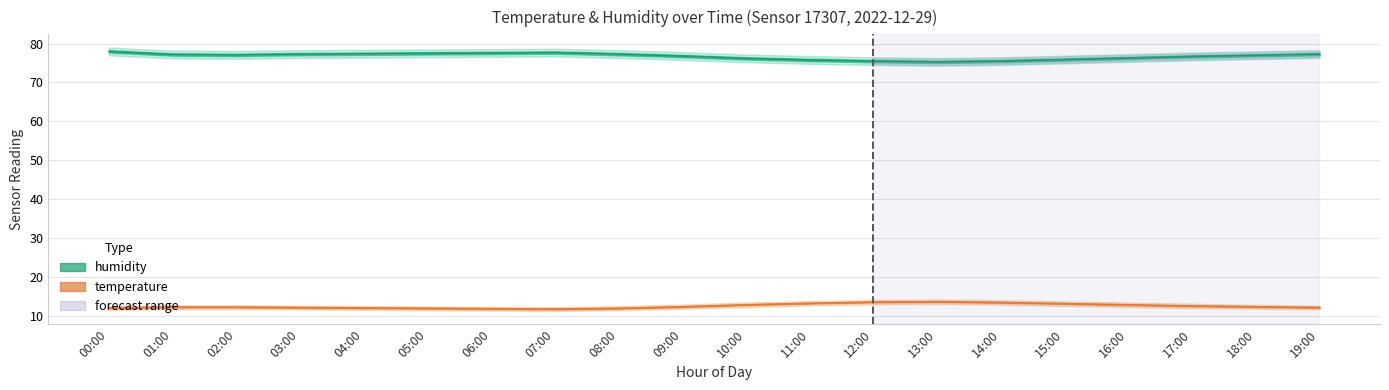

True or false: temperature and hum_upper intersect in this chart.

False